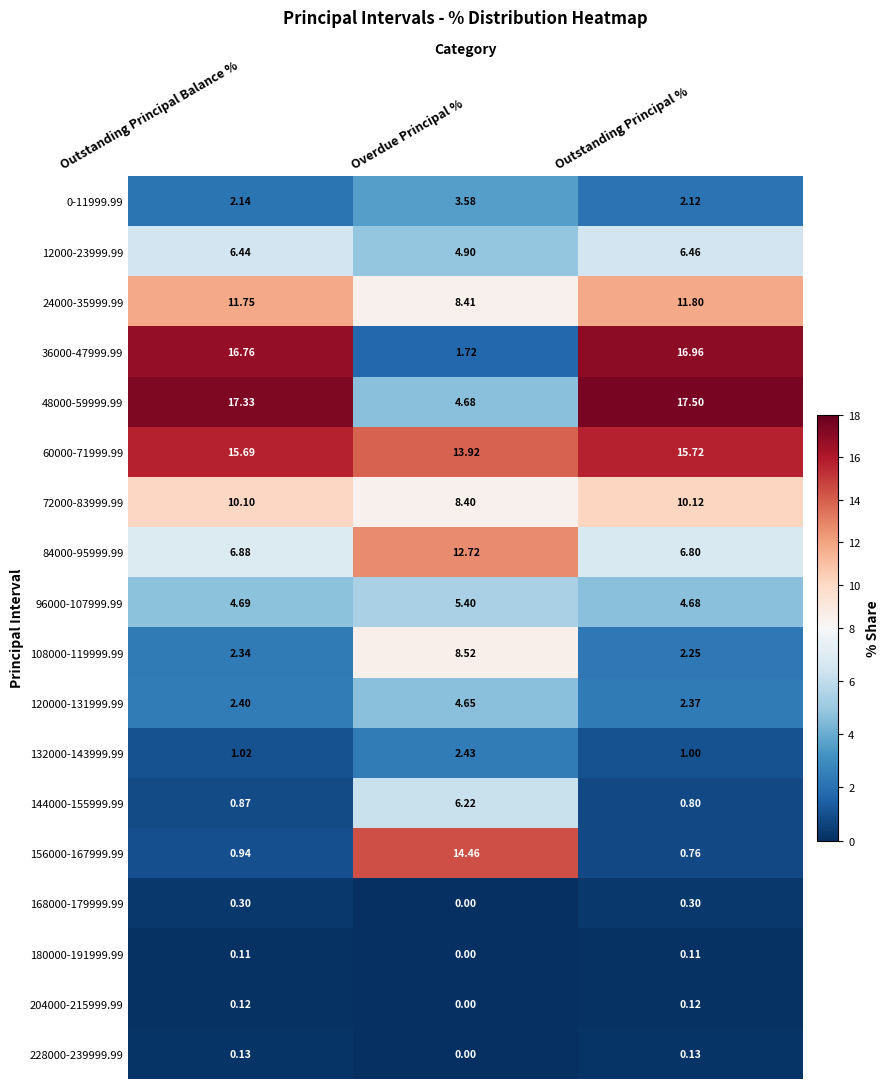

List the labels in order of 12000-23999.99 value, smallest first.

Overdue Principal %, Outstanding Principal Balance %, Outstanding Principal %